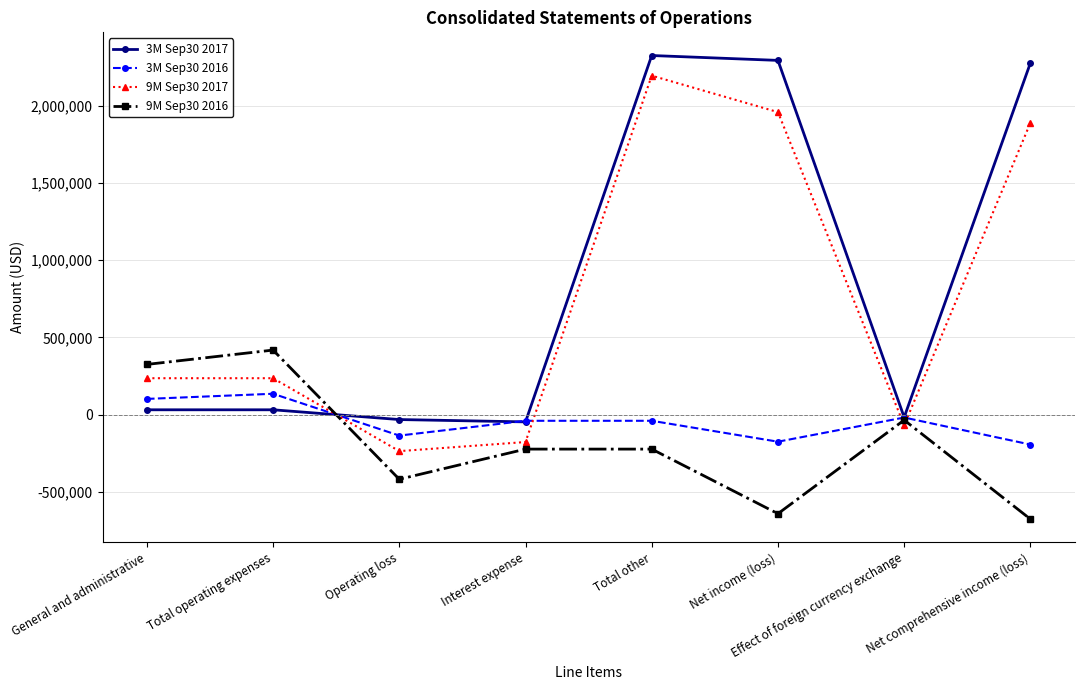

How many 3M Sep30 2016 values are between -135407 and 102062?

5